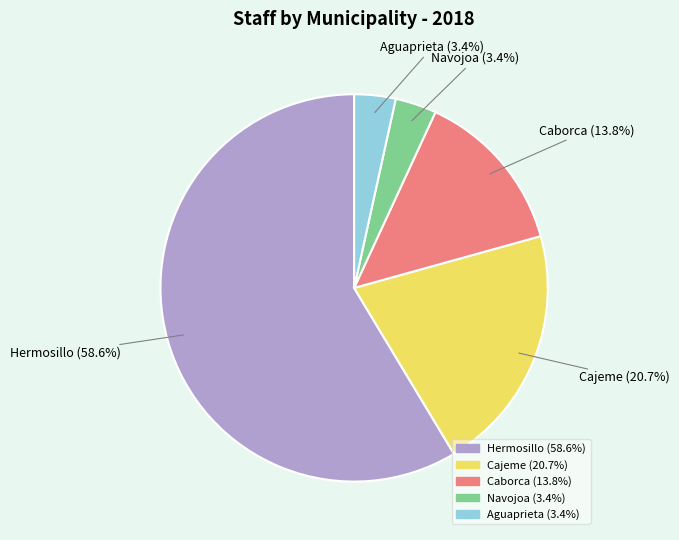

Which category has the biggest portion of the pie?

Hermosillo